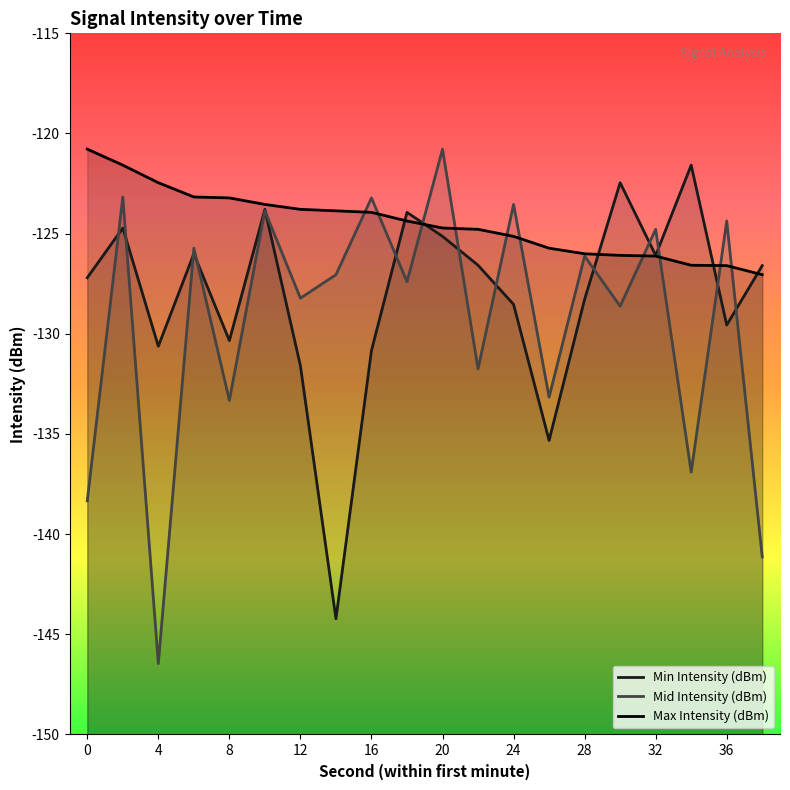

What is the difference between the maximum and second lowest values in the Max Intensity (dBm) series?

5.8